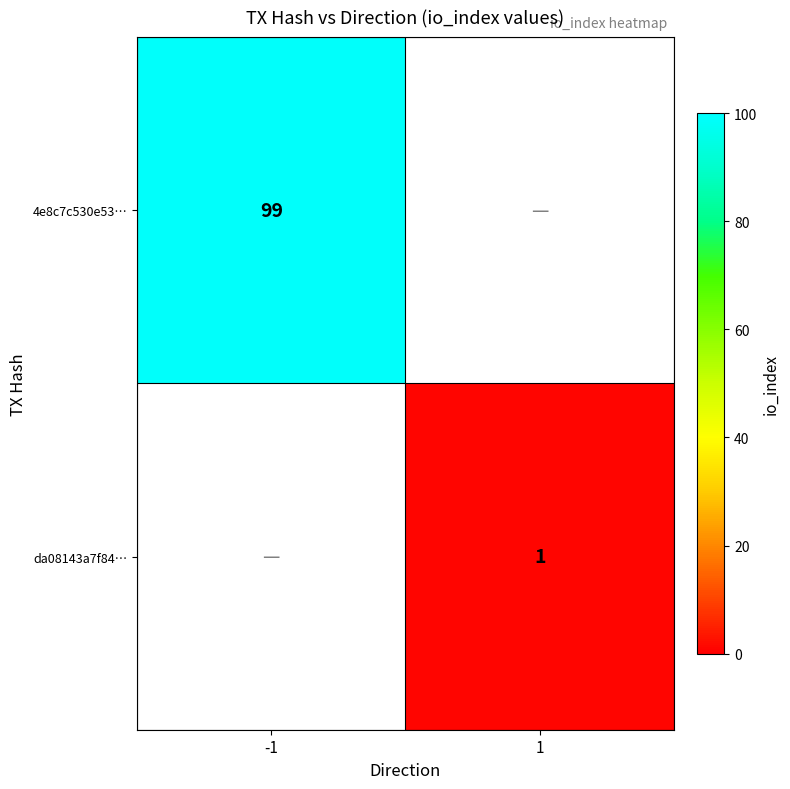

Is the value of 4e8c7c530e53… at -1 greater than the value of da08143a7f84… at 1?

Yes